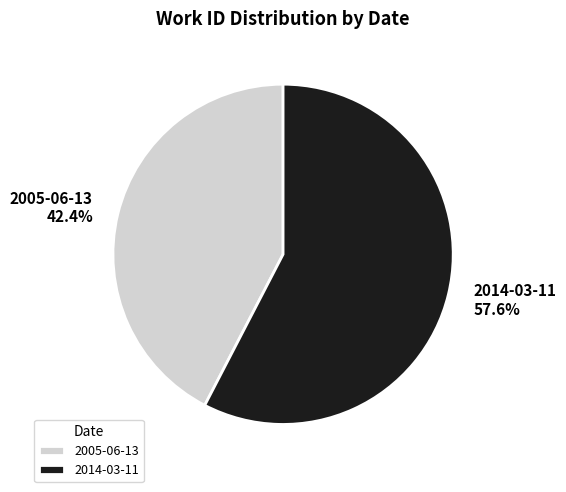

The 2005-06-13 slice represents 52% of the pie. True or false?

False